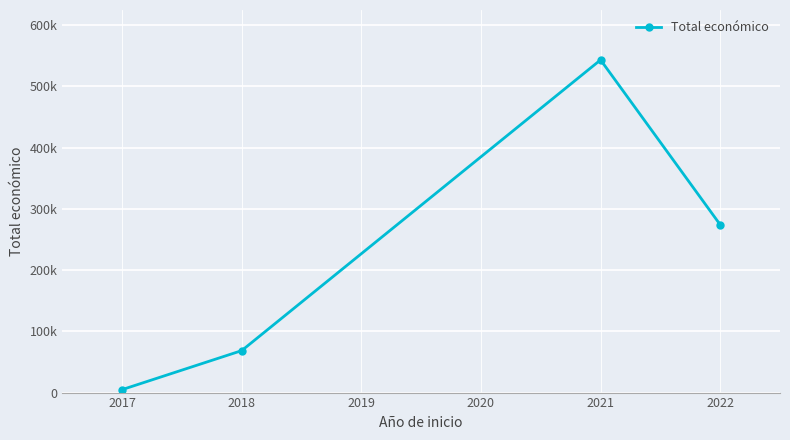

How many points are higher than both their immediate neighbors (excluding endpoints)?

1